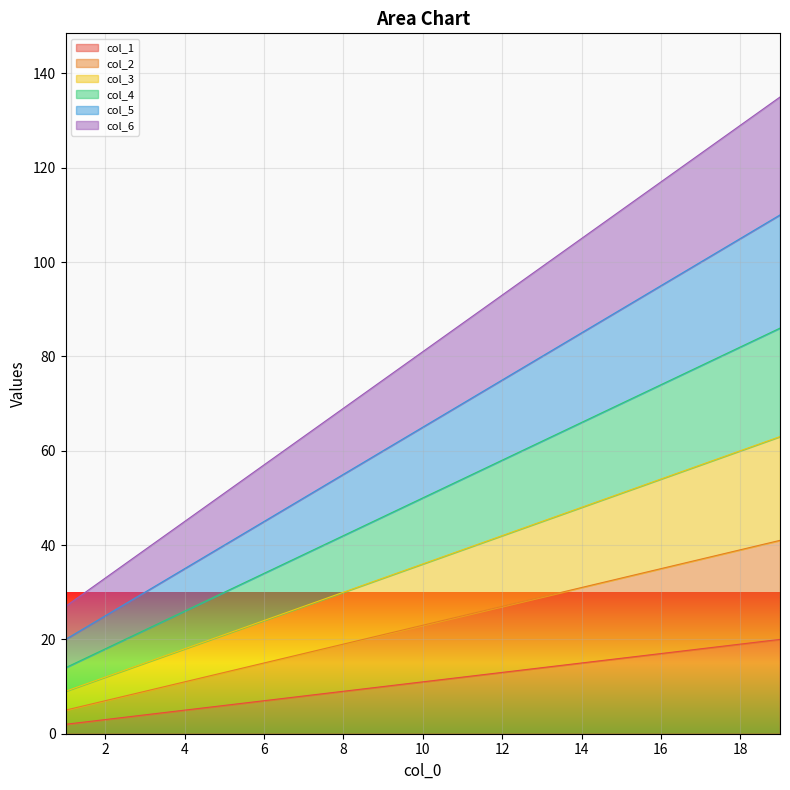

How many series are shown in this chart?

6